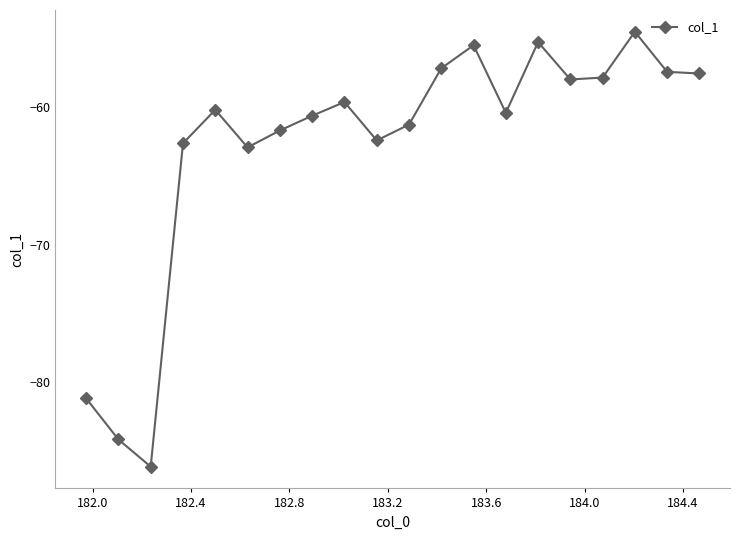

How many points are higher than both their immediate neighbors (excluding endpoints)?

5